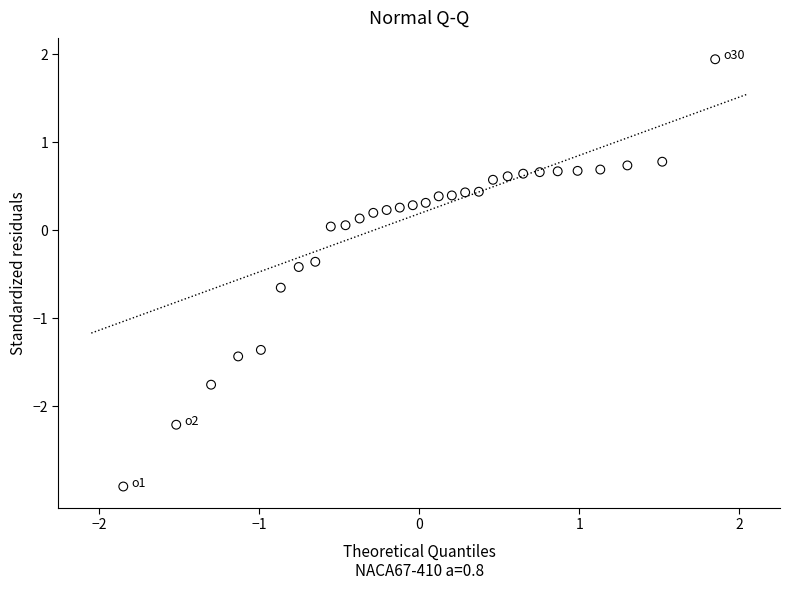

What is the range of X values (max minus min)?

3.7